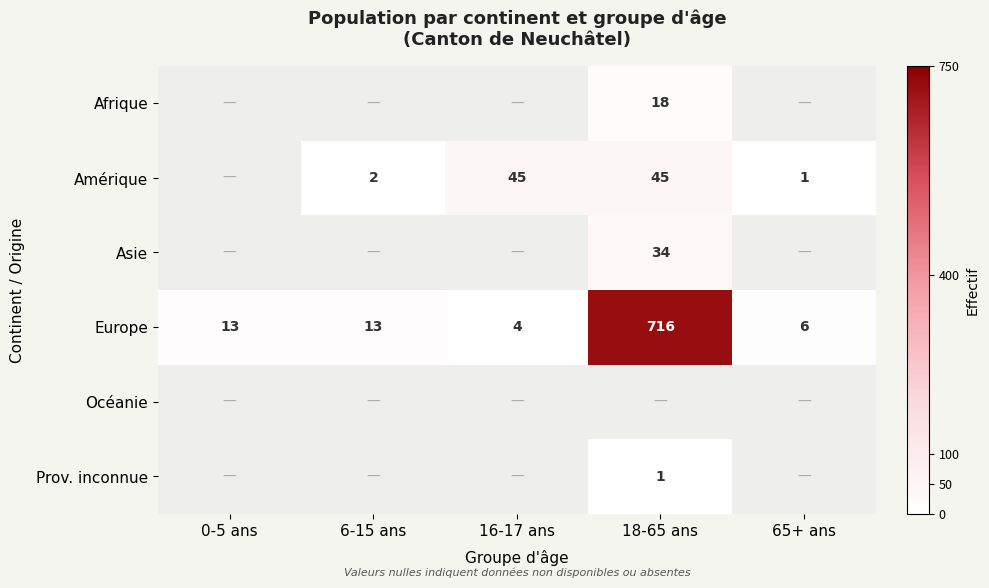

The value of Europe at 0-5 ans is 13. True or false?

True